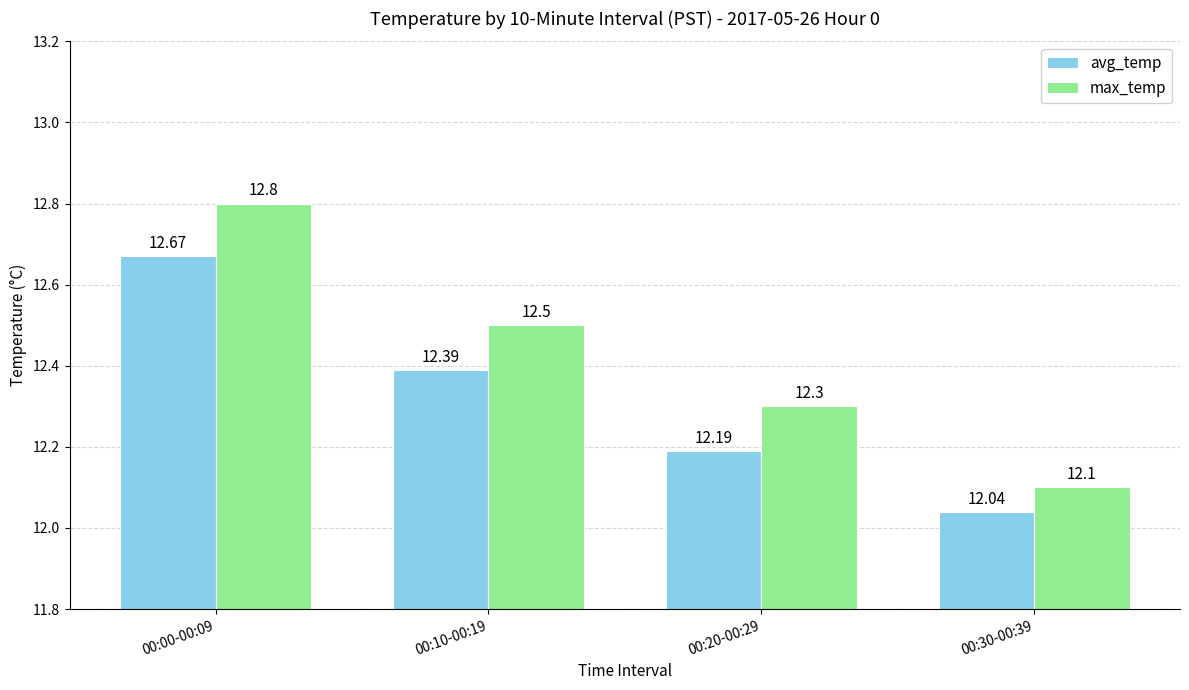

How many data points does each series have?

4